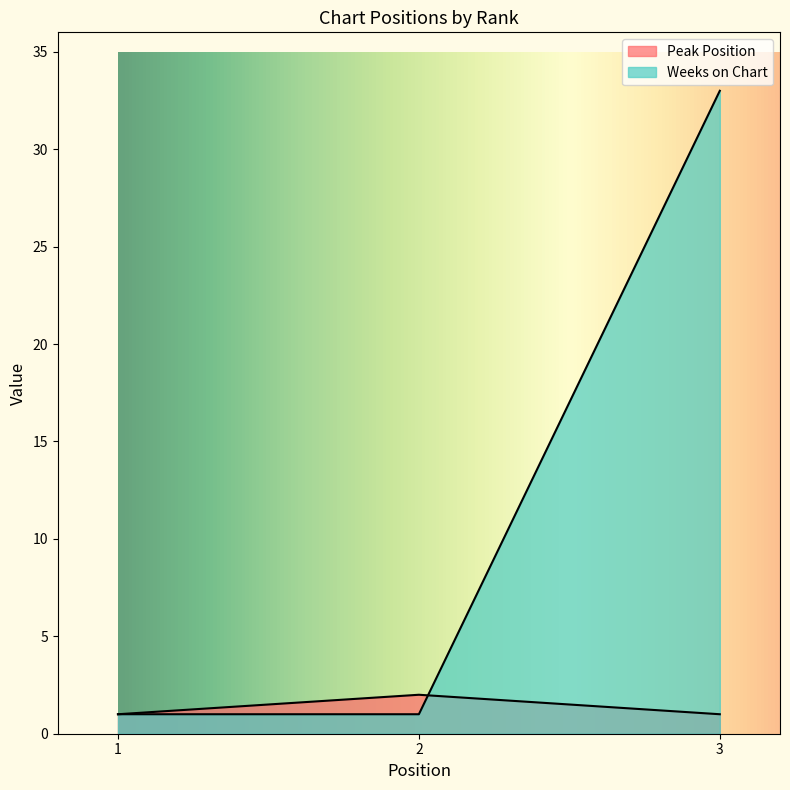

Reading left to right, extract all data points from this chart.

Peak Position: 1=1	2=2	3=1
Weeks on Chart: 1=1	2=1	3=33